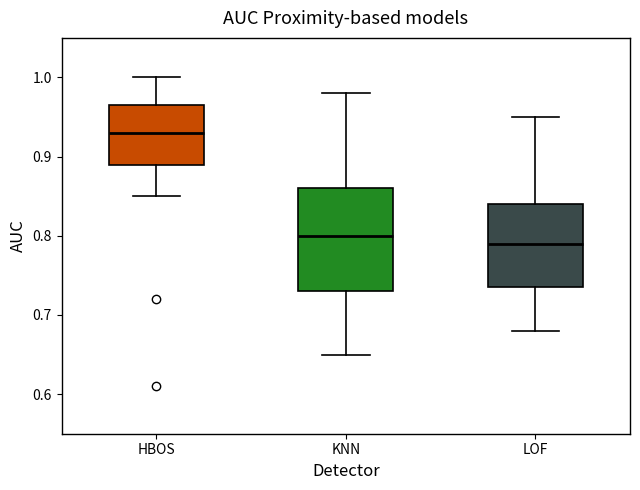

Where does the lower whisker of the box for HBOS end on the y-axis? The values are not printed on the chart, so give them approximately, as read against the axis.

0.85